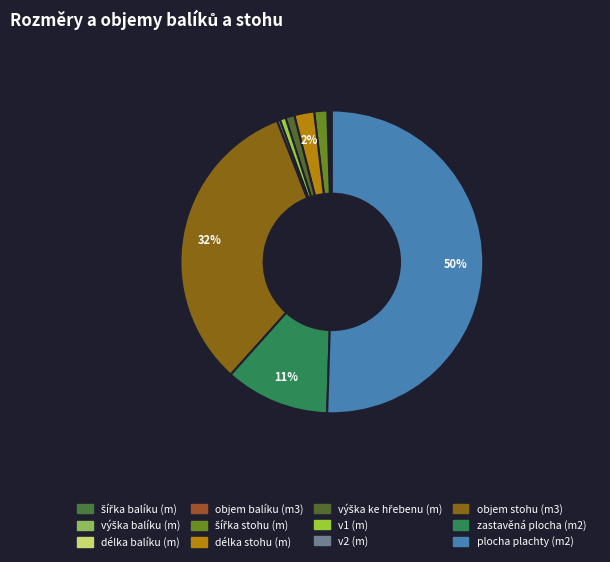

What is the smallest slice in the pie chart?

objem balíku (m3)